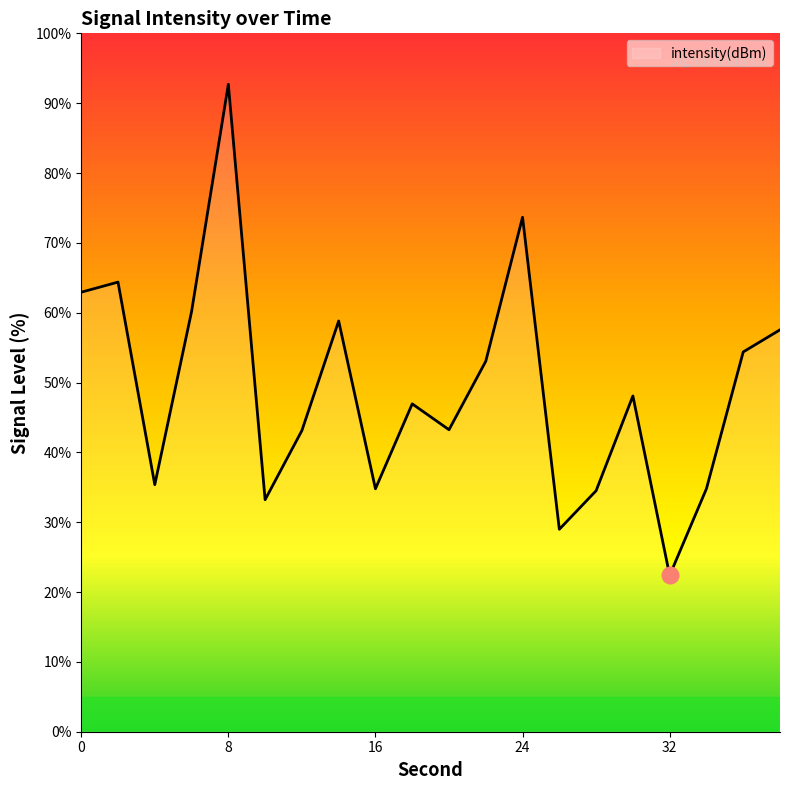

How many values exceed 48?

10